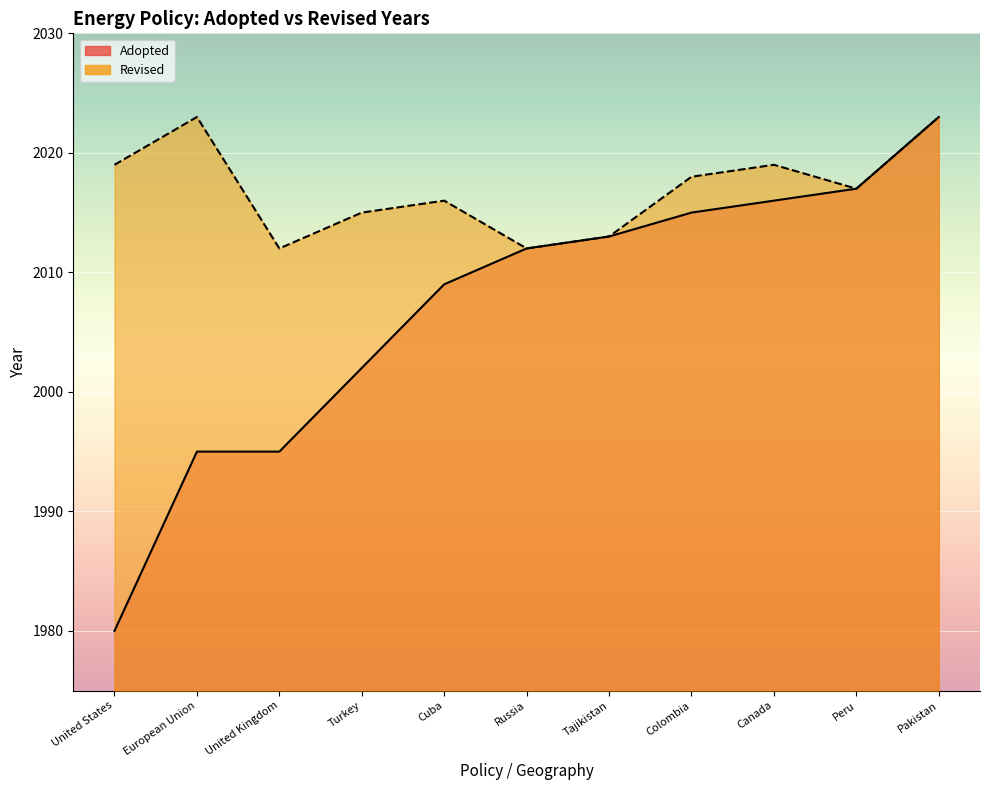

Rank the categories by Adopted value from highest to lowest.

Pakistan, Peru, Canada, Colombia, Tajikistan, Russia, Cuba, Turkey, European Union, United Kingdom, United States